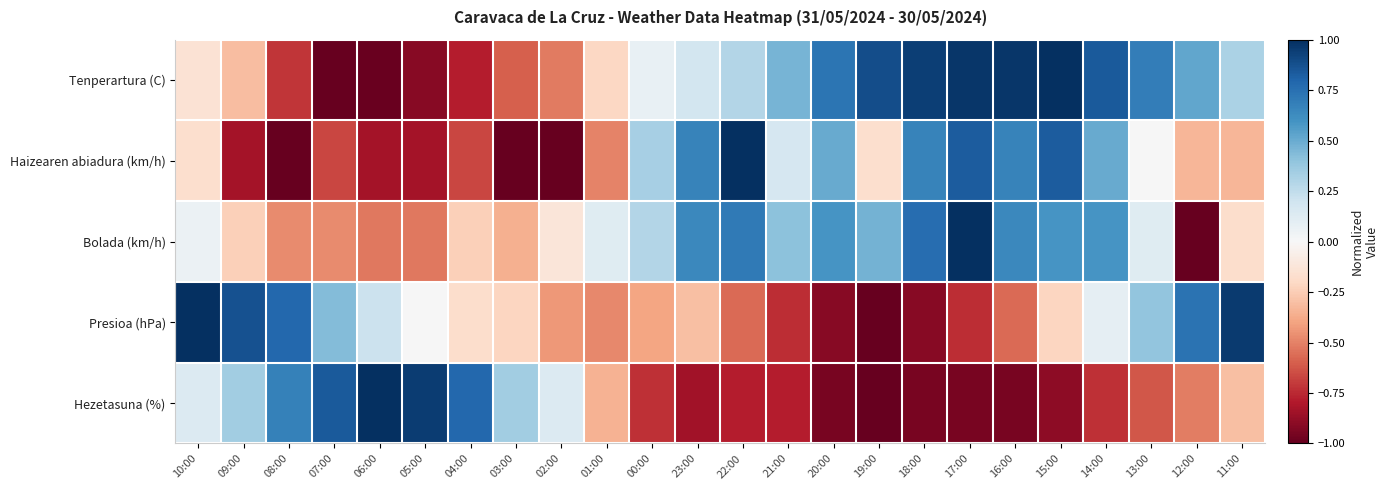

Which series changed the most between 07:00 and 13:00?

Tenperartura (C)